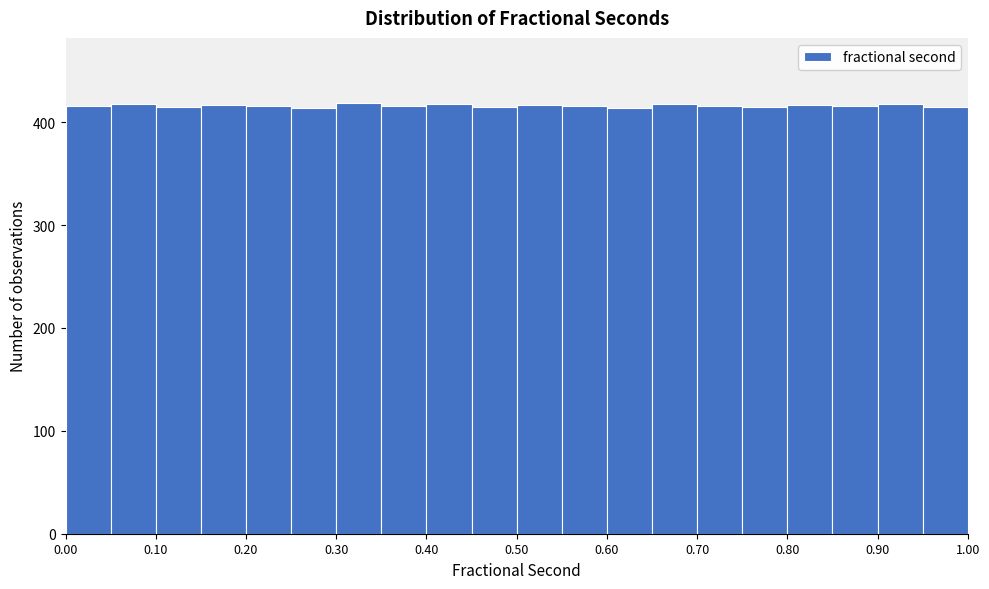

Reading left to right, list every bar in this chart as the range it spans on the x-axis followed by its height. The values are not printed on the chart, so give them approximately, as read against the axis.

0.00 to 0.05: 420
0.05 to 0.10: 420
0.10 to 0.15: 420
0.15 to 0.20: 420
0.20 to 0.25: 420
0.25 to 0.30: 410
0.30 to 0.35: 420
0.35 to 0.40: 420
0.40 to 0.45: 420
0.45 to 0.50: 420
0.50 to 0.55: 420
0.55 to 0.60: 420
0.60 to 0.65: 410
0.65 to 0.70: 420
0.70 to 0.75: 420
0.75 to 0.80: 420
0.80 to 0.85: 420
0.85 to 0.90: 420
0.90 to 0.95: 420
0.95 to 1.00: 420